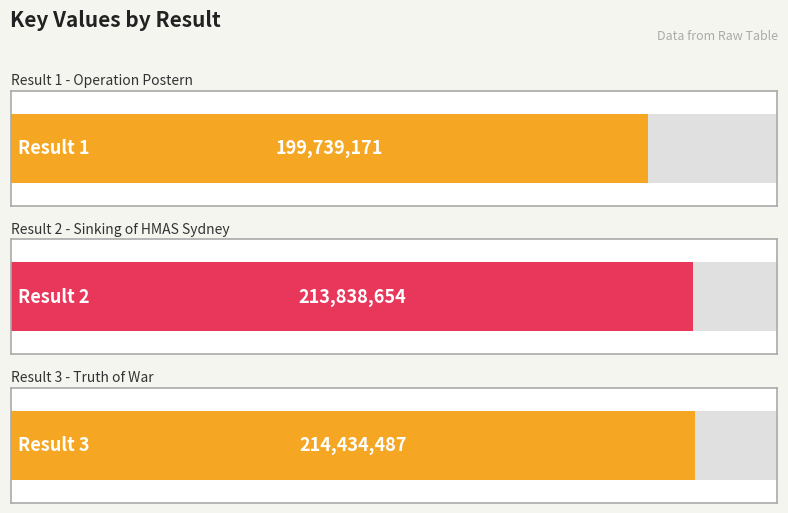

Which label corresponds to the largest value in the chart?

3